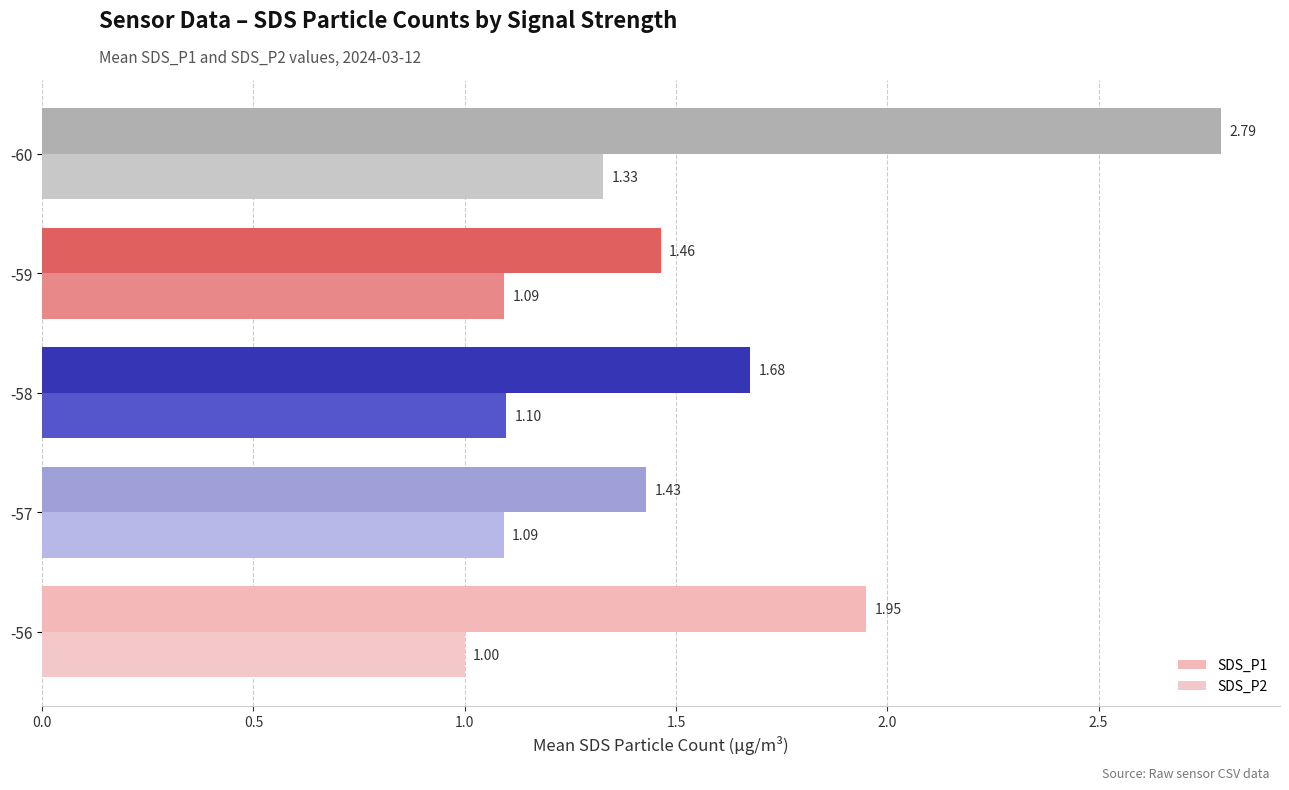

Reading left to right, what are all the values shown in this chart?

SDS_P1: 1.9	1.4	1.7	1.5	2.8
SDS_P2: 1.0	1.1	1.1	1.1	1.3